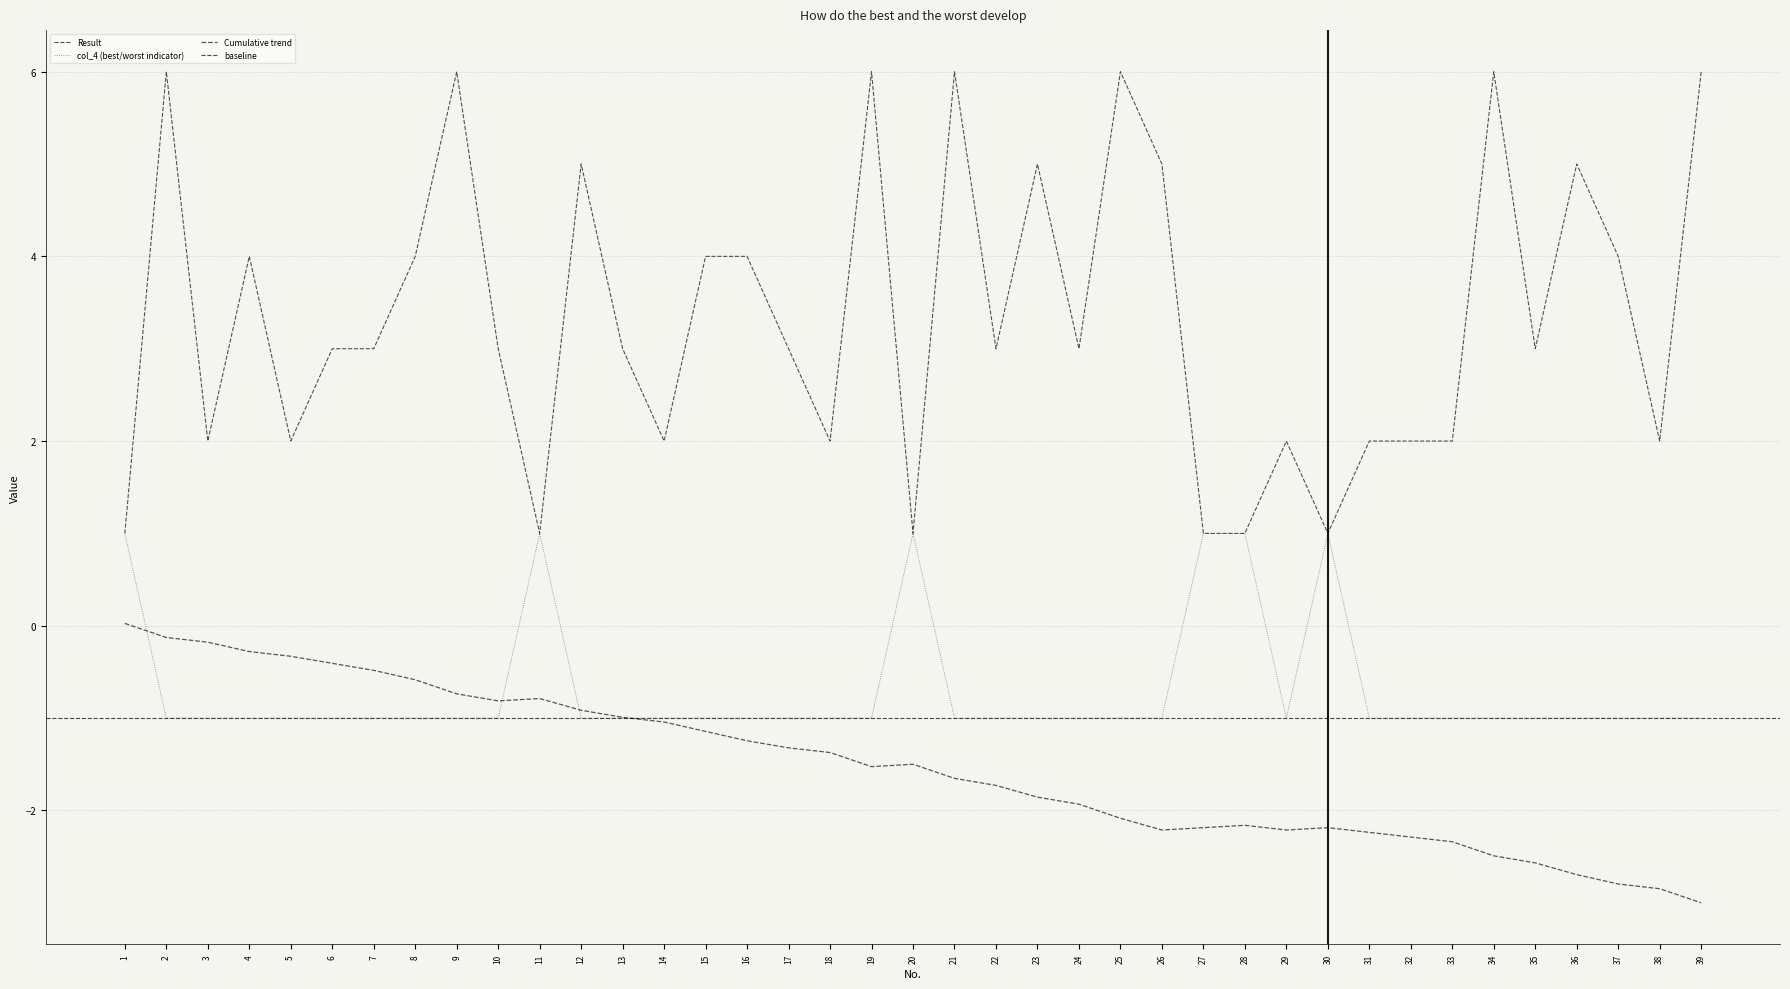

What is the approximate value of col_4 at 39?

-1